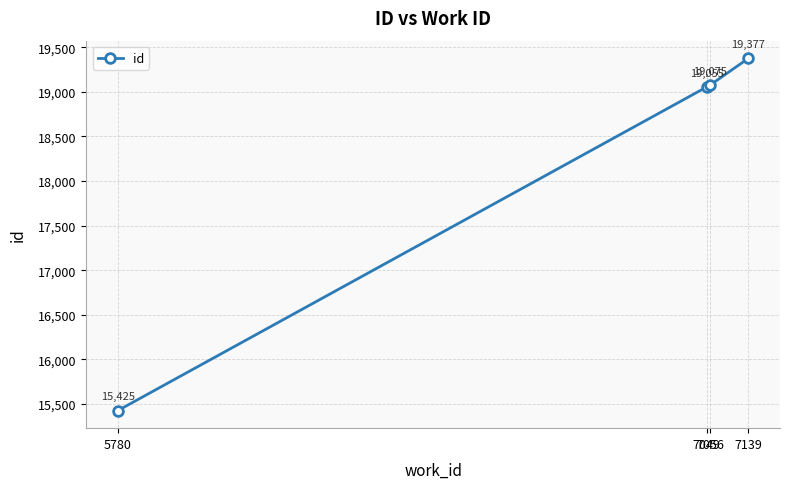

Approximately how many times larger is the value at 7139 compared to 7056?

1.0